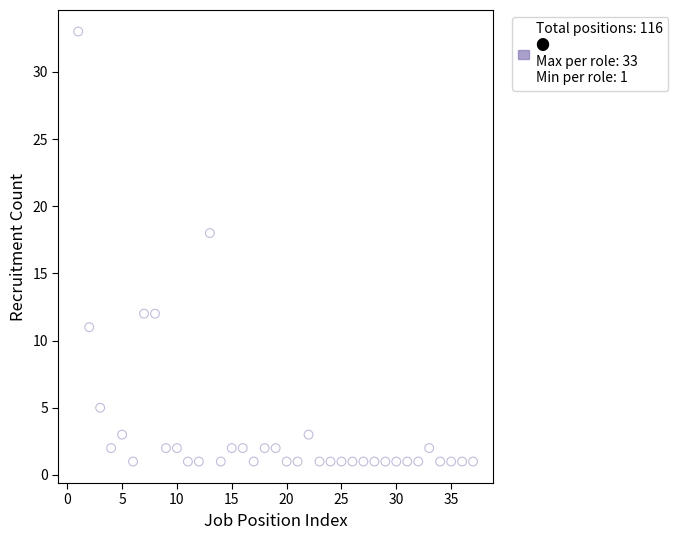

What Y value in the scatter plot is closest to 17?

18